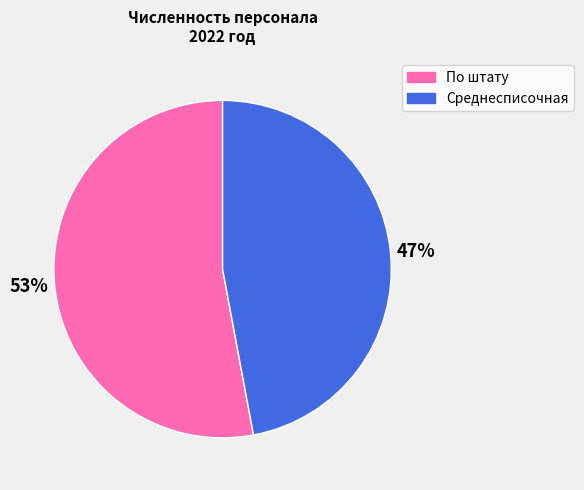

What is the ratio of the value at Среднесписочная to the value at По штату?

0.9